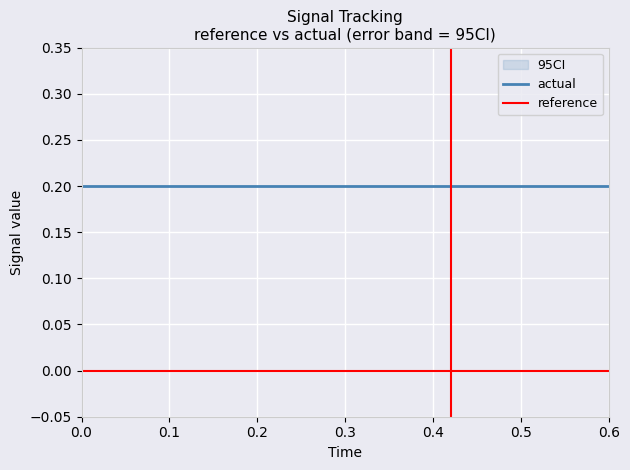

True or false: actual has more than 0 points higher than both neighbors.

False